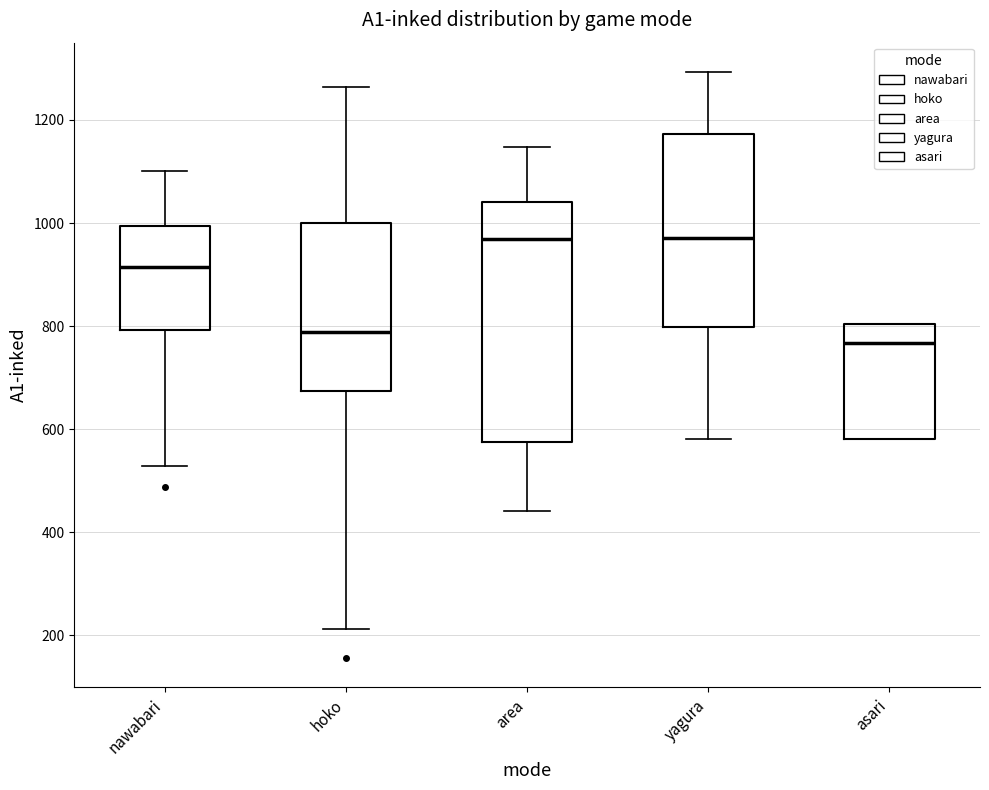

Which box's median line is the lowest?

asari